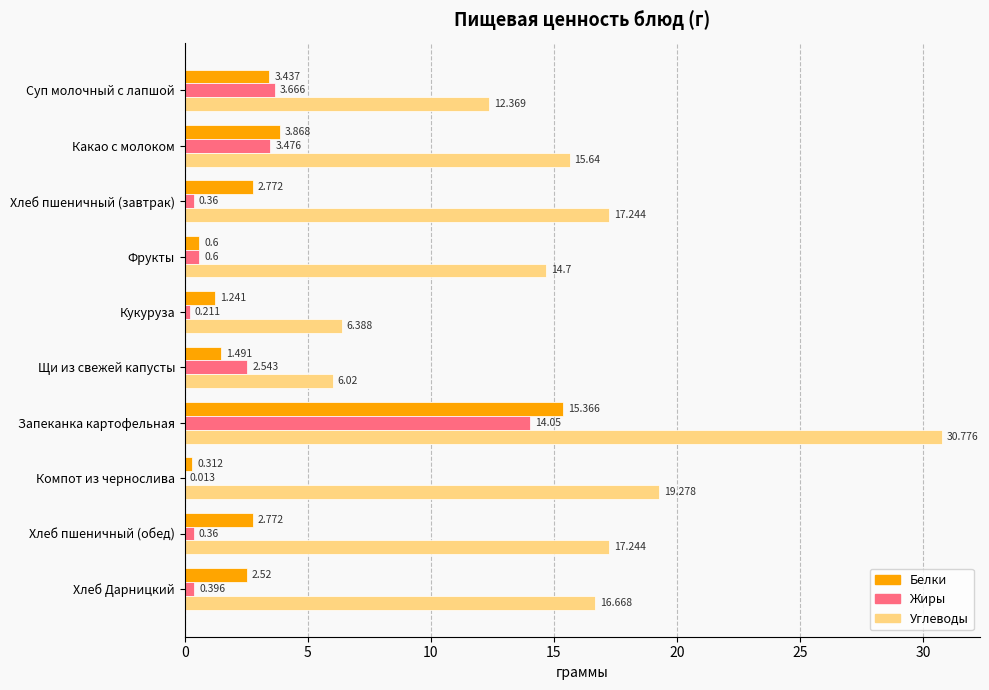

Which series changed the most between Какао с молоком and Кукуруза?

Углеводы